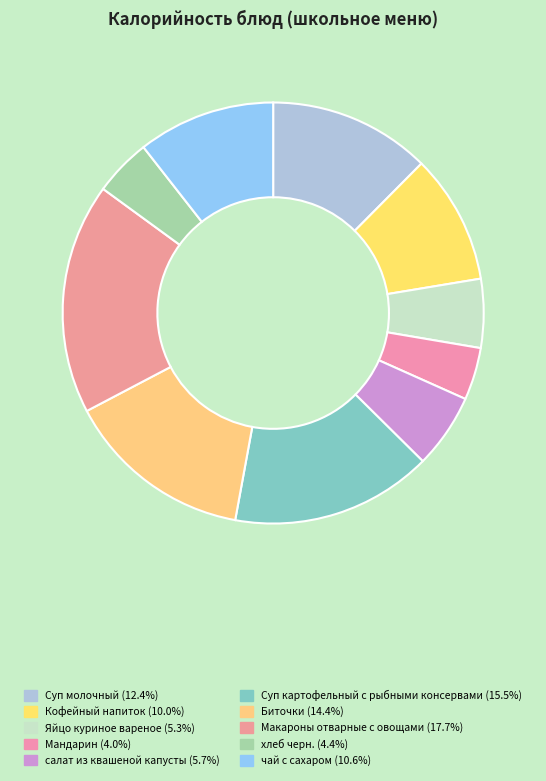

Which slice is the largest?

Макароны отварные с овощами